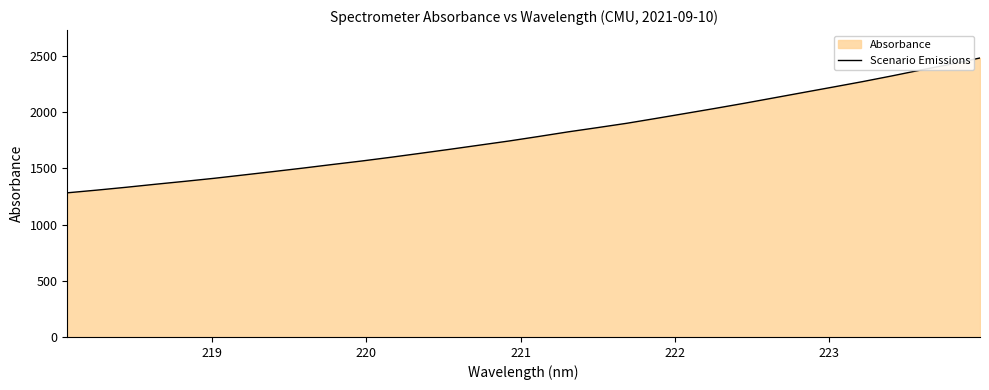

What is the smallest value displayed?

1283.1